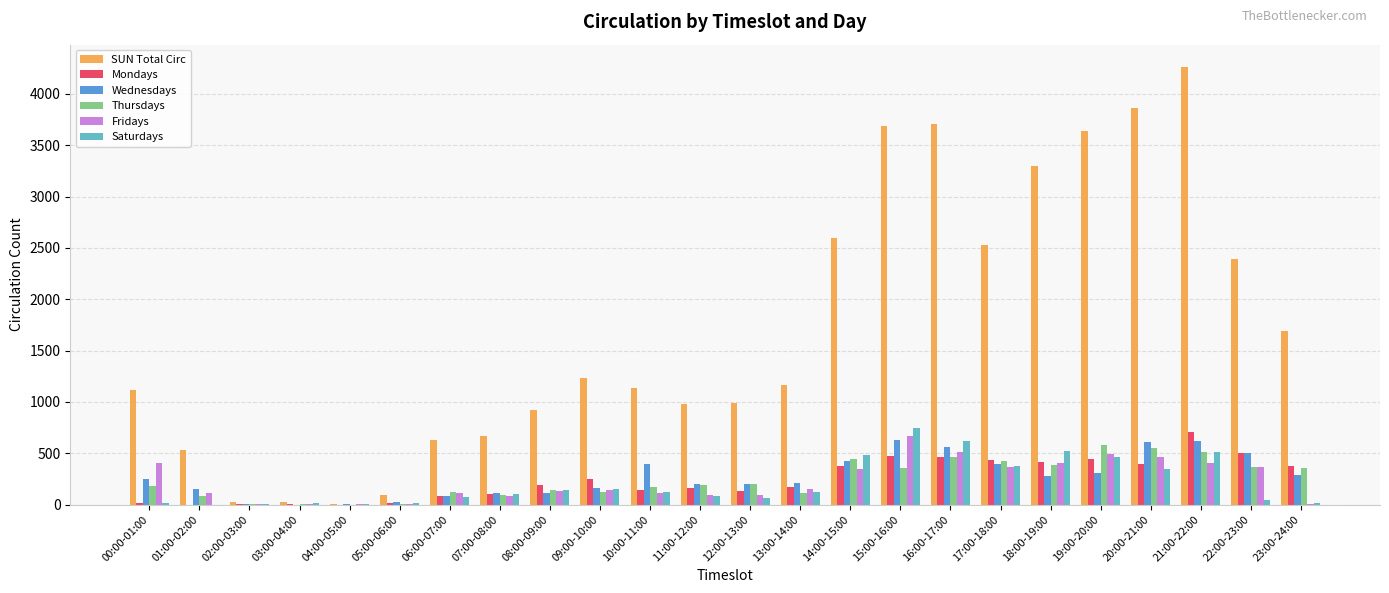

How many categories are shown in the chart?

24